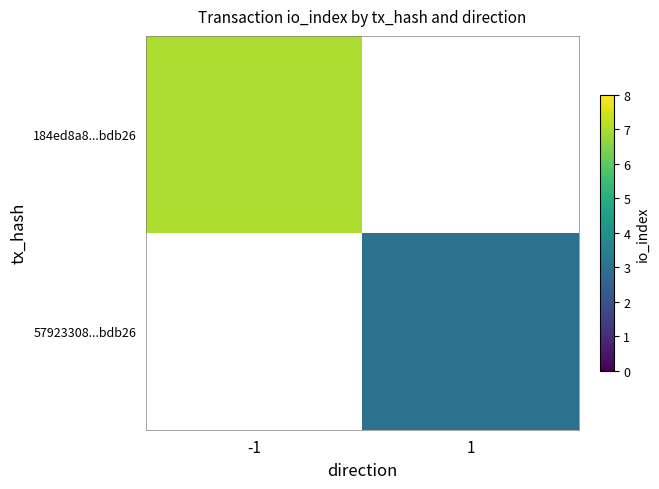

What is the smallest value displayed?

3.0